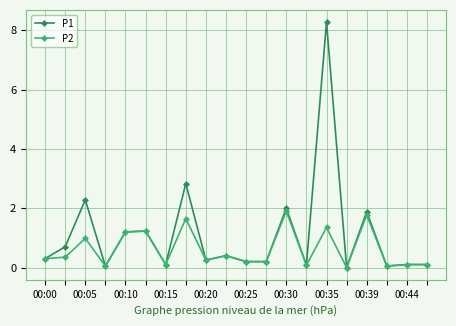

True or false: P2 has more than 2 points higher than both neighbors.

True